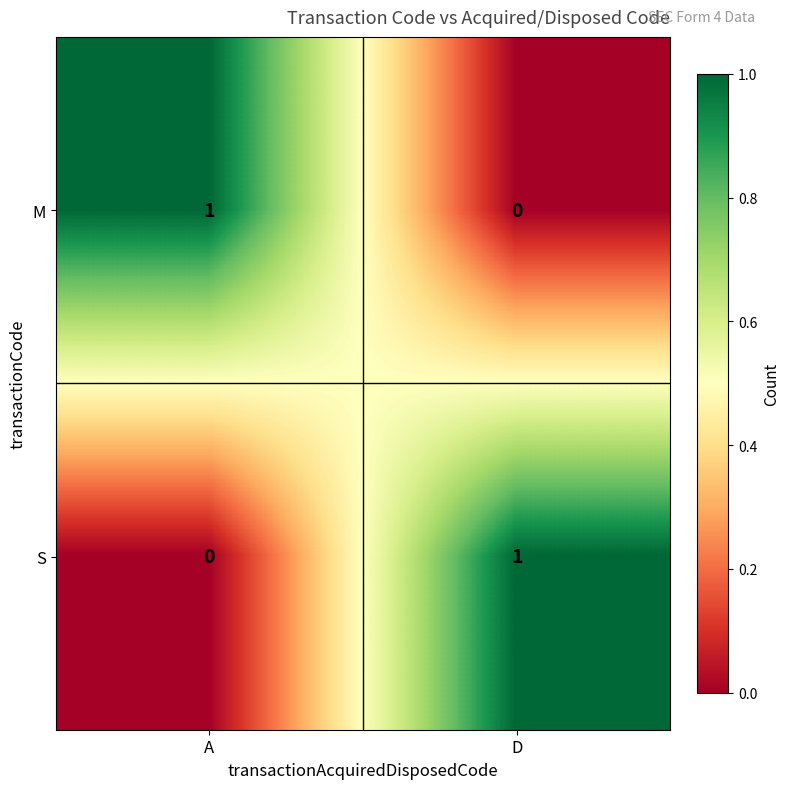

Is it true that M equals 1 at A?

True